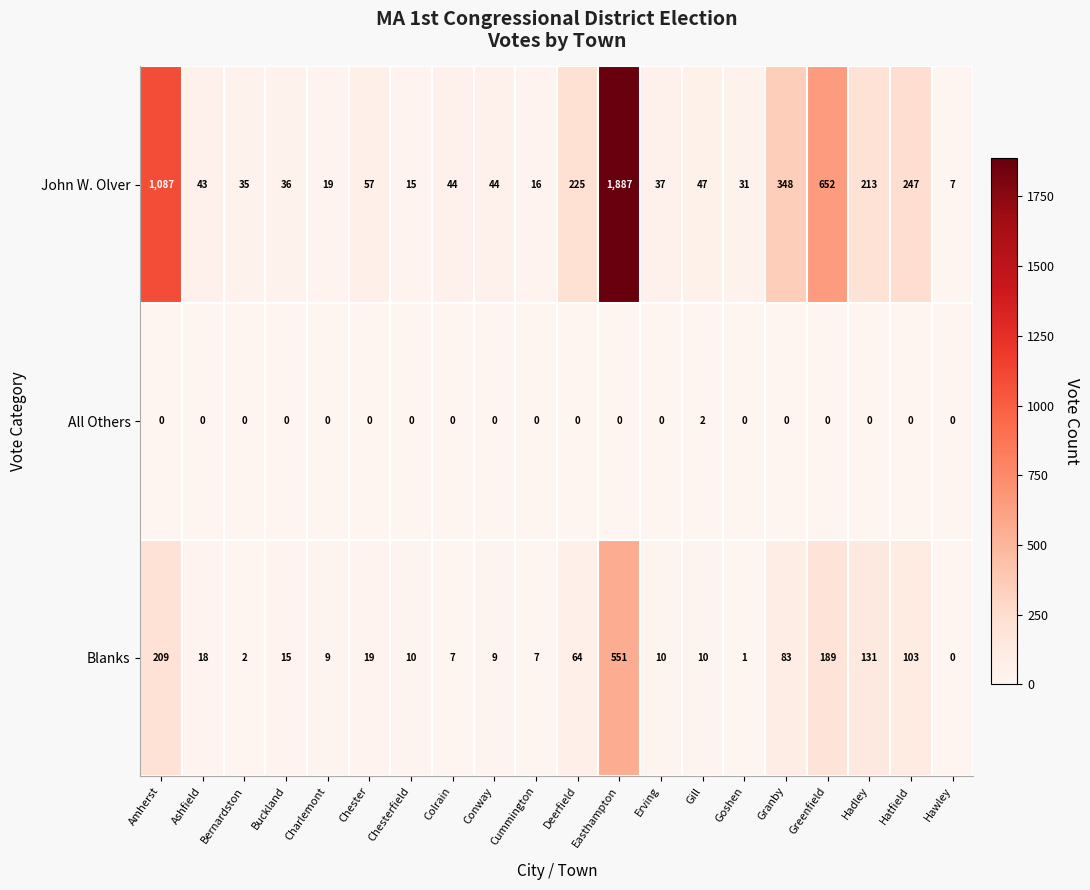

How many data points does each series have?

20